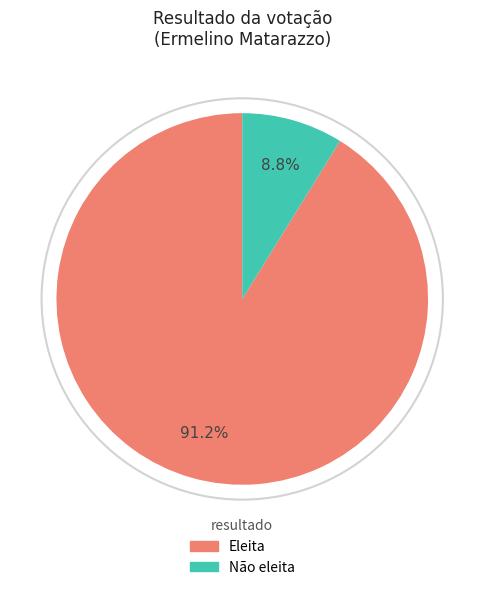

Is there any slice that represents more than half of the pie?

Yes